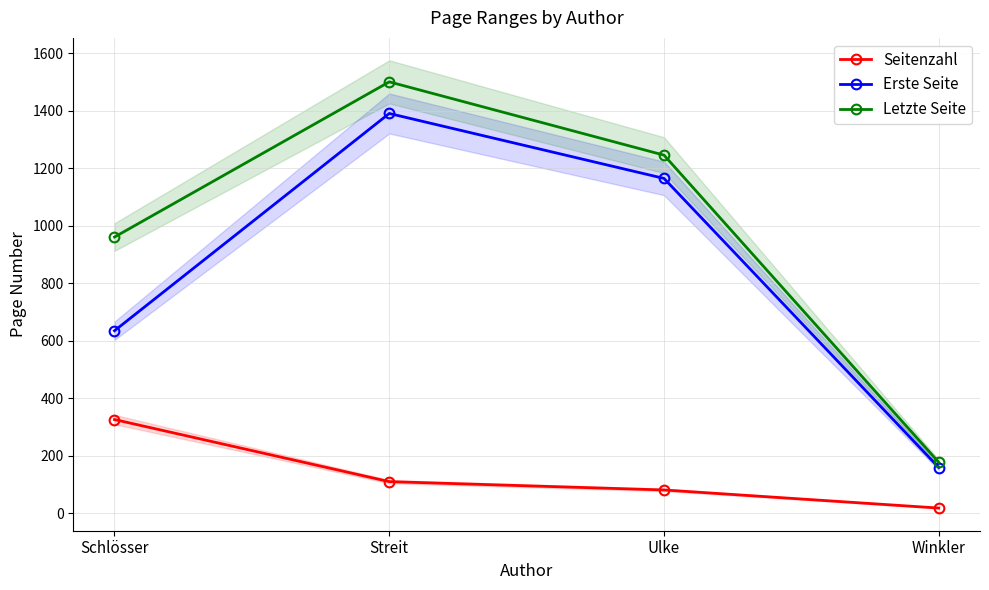

Reading right to left, extract all data points from this chart.

Seitenzahl: Winkler=18	Ulke=81	Streit=110	Schlösser=326
Erste Seite: Winkler=159	Ulke=1165	Streit=1391	Schlösser=635
Letzte Seite: Winkler=177	Ulke=1246	Streit=1501	Schlösser=961